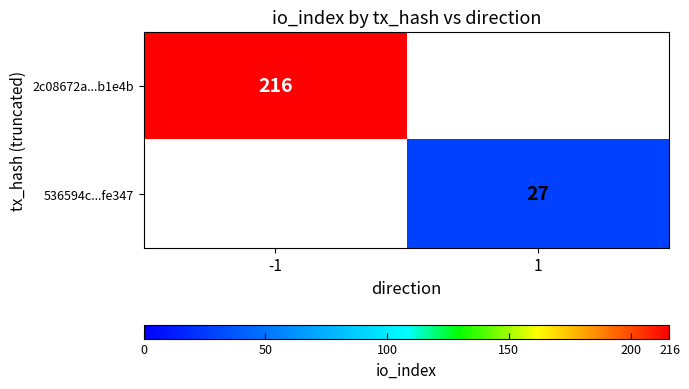

Is the value of 536594c...fe347 at 1 greater than the value of 2c08672a...b1e4b at -1?

No